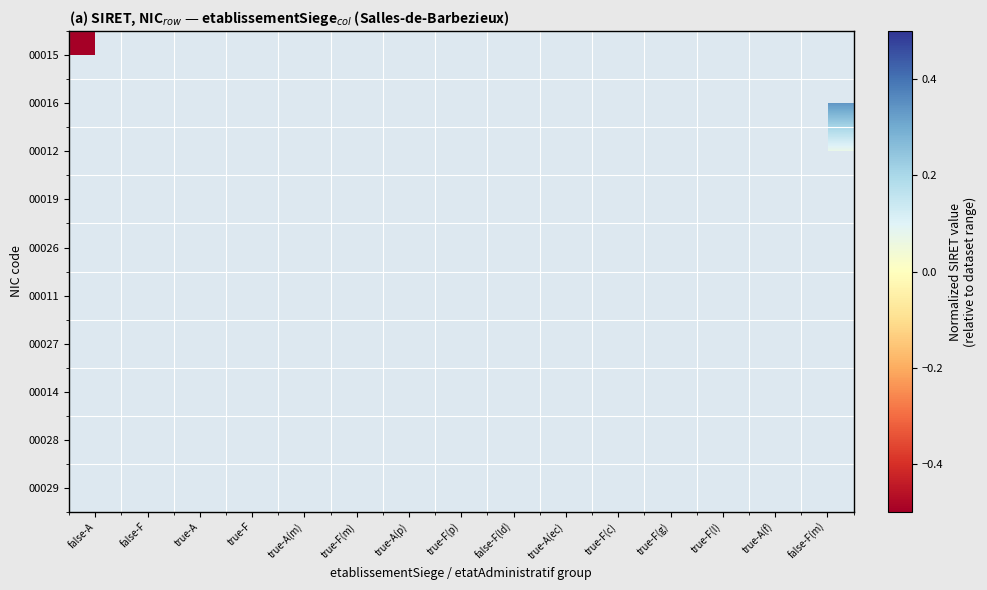

Count the number of data series in this chart.

10